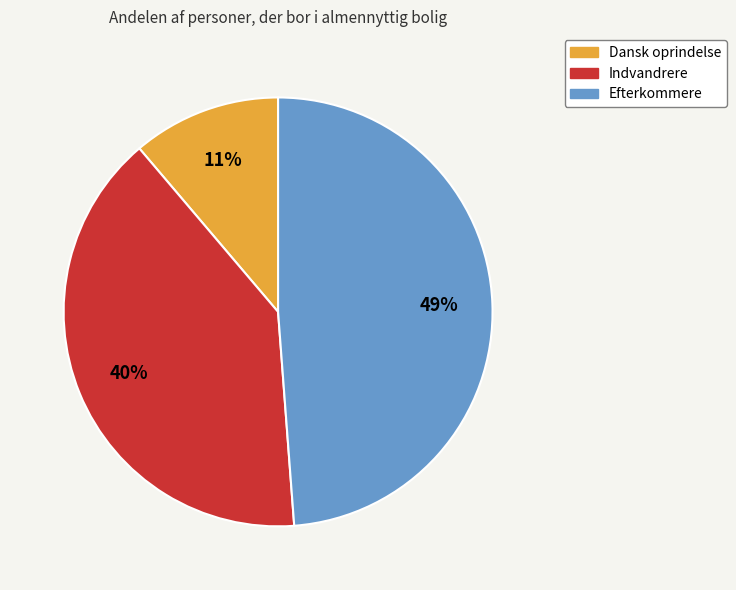

Is the sum of Dansk oprindelse and Indvandrere greater than half?

Yes